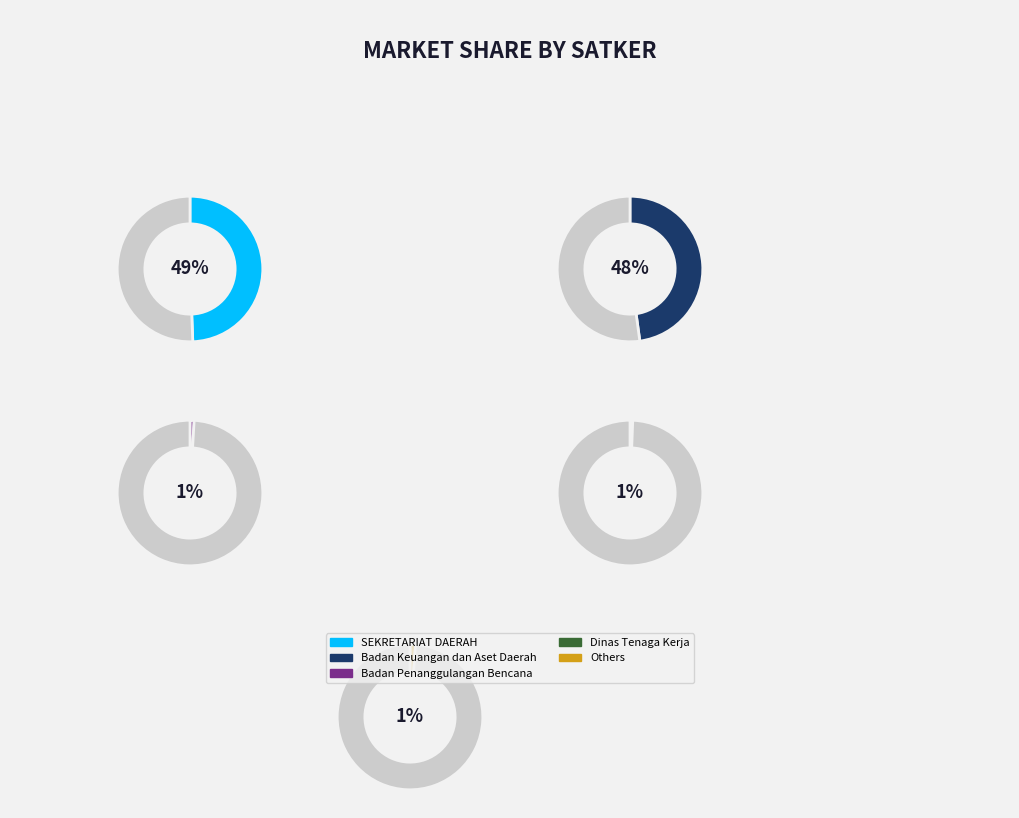

Is it true that Badan Keuangan dan Aset Daerah (2) is 27% of the pie?

False